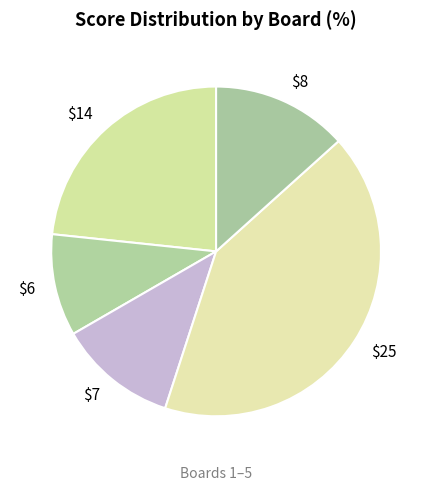

What is the largest slice in the pie chart?

$25